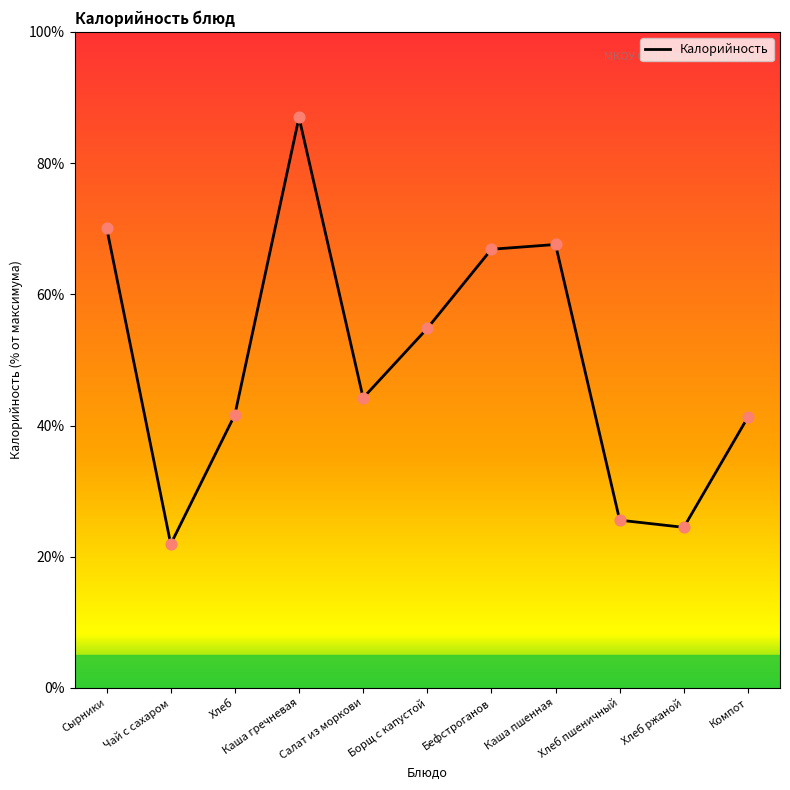

What is the change in value from Салат из моркови to Компот?

-2.9